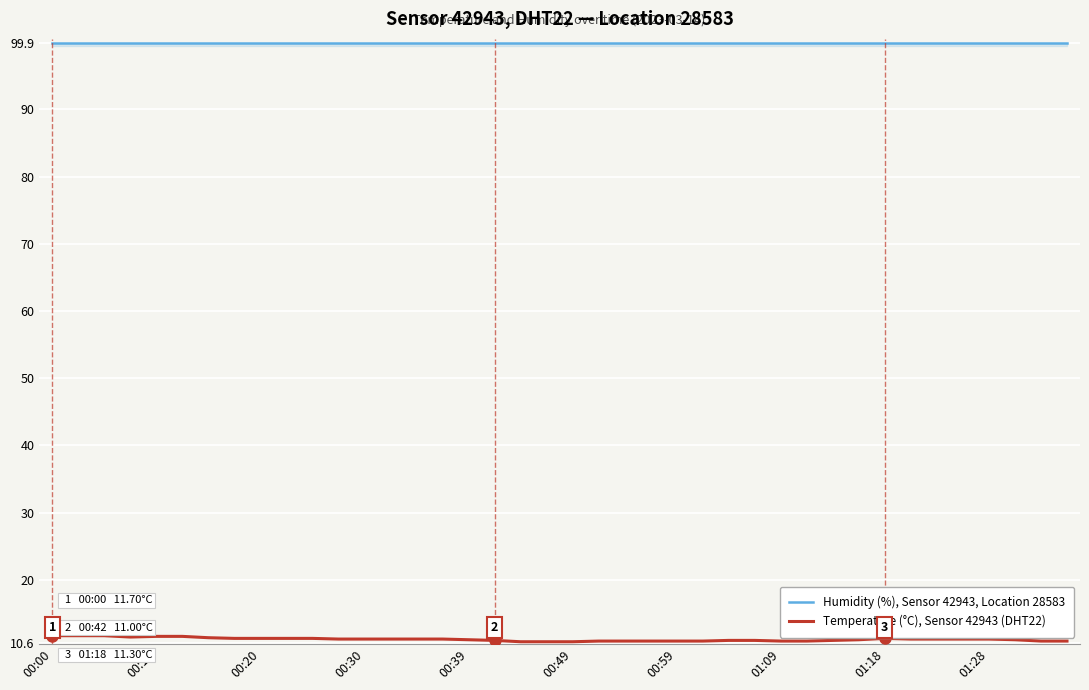

What is the highest value of the Humidity (%), Sensor 42943, Location 28583 series?

99.9